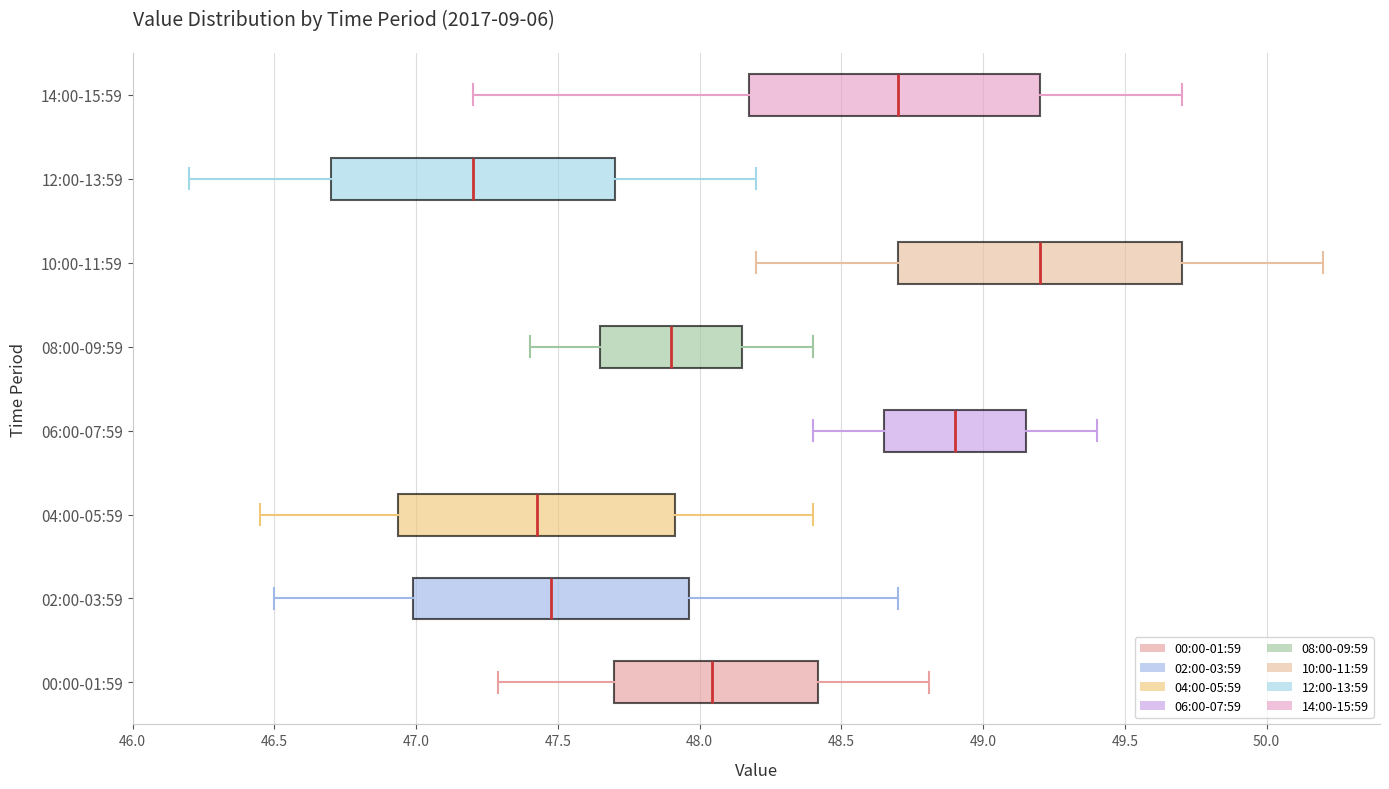

Reading bottom to top, read every box against the x-axis: the position of its median line, the range the box covers, and the ends of its whiskers. The values are not printed on the chart, so give them approximately, as read against the axis.

00:00-01:59: median 48.05, box 47.70 to 48.40, whiskers 47.30 to 48.80
02:00-03:59: median 47.50, box 47.00 to 47.95, whiskers 46.50 to 48.70
04:00-05:59: median 47.45, box 46.95 to 47.90, whiskers 46.45 to 48.40
06:00-07:59: median 48.90, box 48.65 to 49.15, whiskers 48.40 to 49.40
08:00-09:59: median 47.90, box 47.65 to 48.15, whiskers 47.40 to 48.40
10:00-11:59: median 49.20, box 48.70 to 49.70, whiskers 48.20 to 50.20
12:00-13:59: median 47.20, box 46.70 to 47.70, whiskers 46.20 to 48.20
14:00-15:59: median 48.70, box 48.20 to 49.20, whiskers 47.20 to 49.70